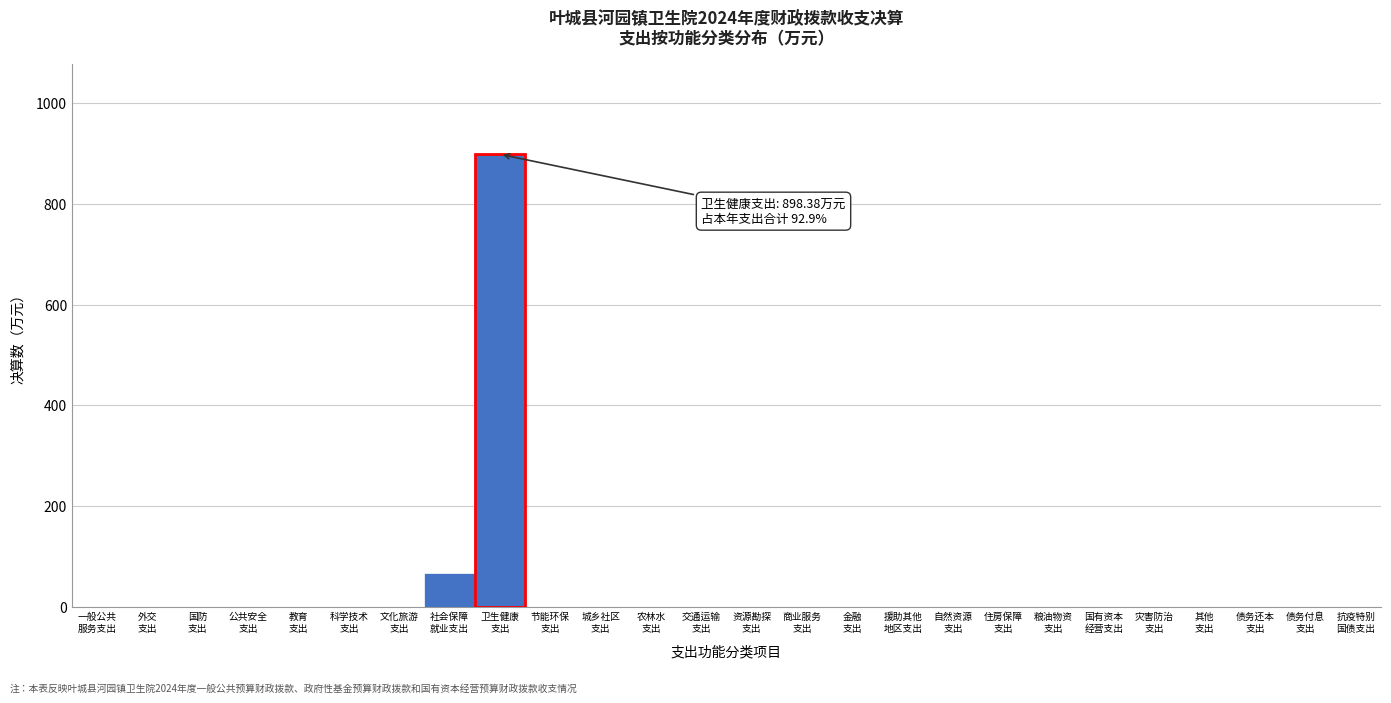

What is the sum of all values?

966.7